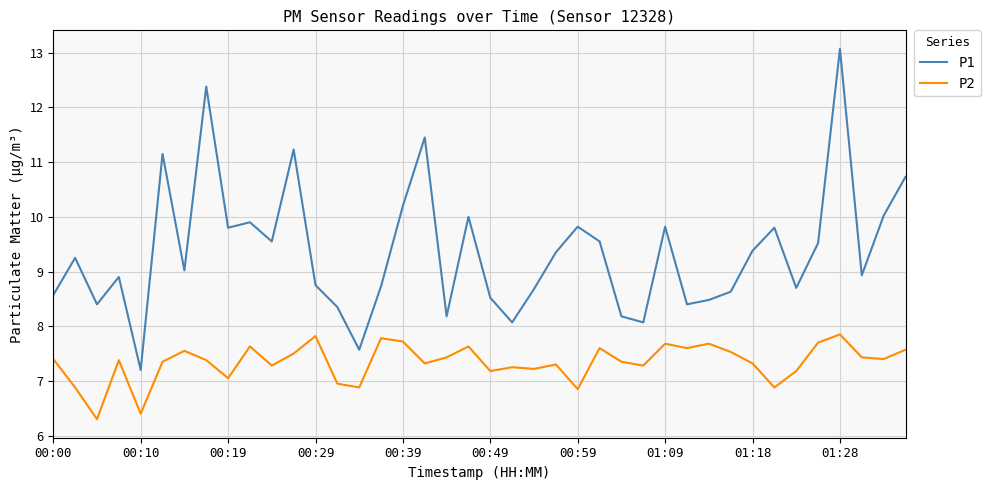

List the series in order of their peak value, highest first.

P1, P2